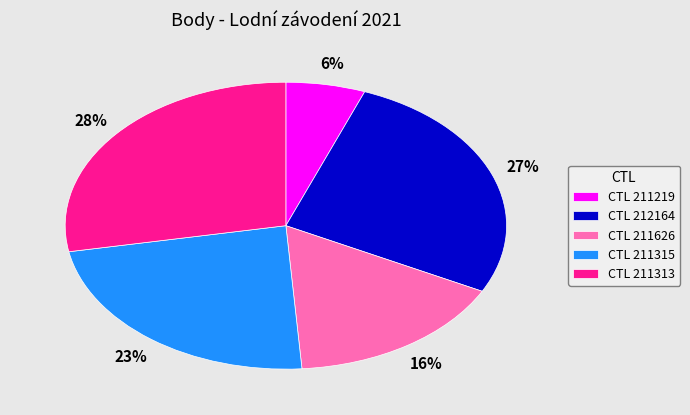

Do CTL 211313 and CTL 211219 together represent more than half of the pie?

No